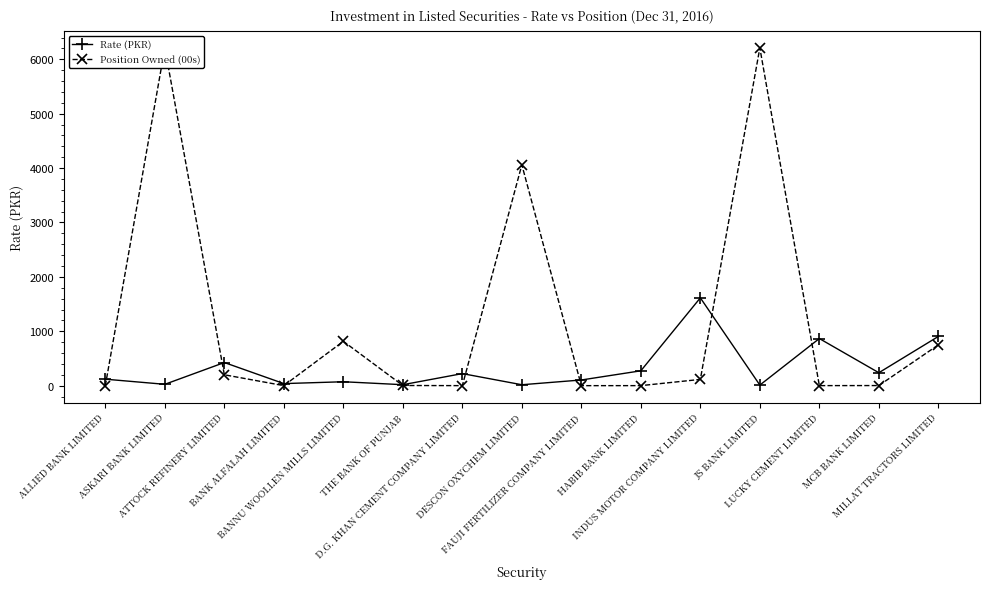

Between THE BANK OF PUNJAB and JS BANK LIMITED, which is larger?

THE BANK OF PUNJAB